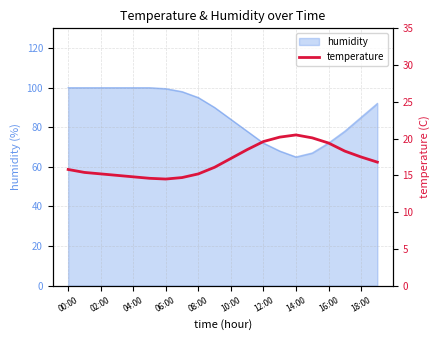

Reading left to right, what are all the values shown in this chart?

15.8	15.4	15.2	15.0	14.8	14.6	14.5	14.7	15.2	16.1	17.3	18.5	19.6	20.2	20.5	20.1	19.4	18.3	17.5	16.8